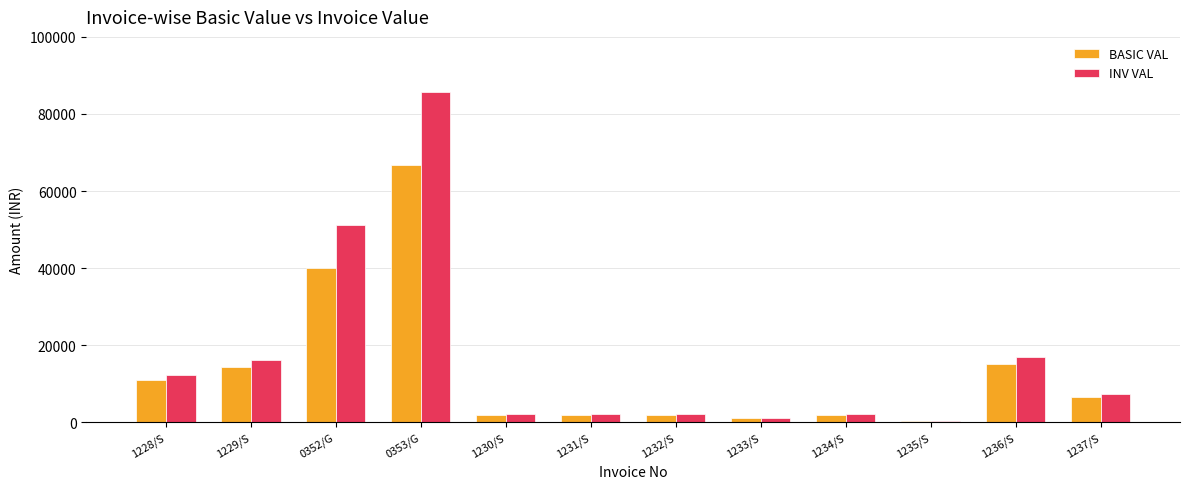

Is it true that INV VAL equals 4002.4 at 1236/S?

False